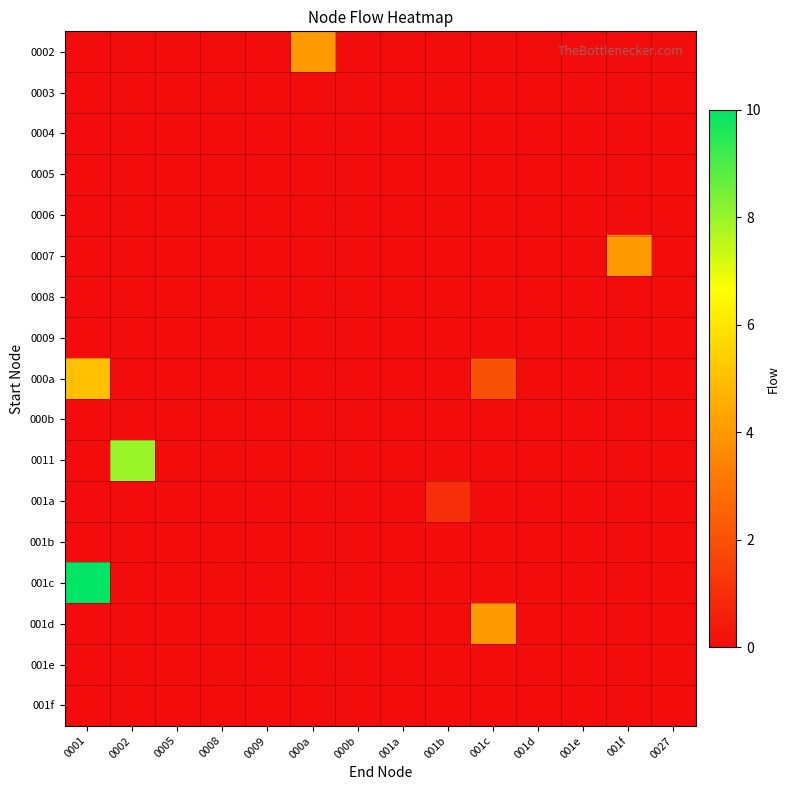

How many data points does each series have?

14